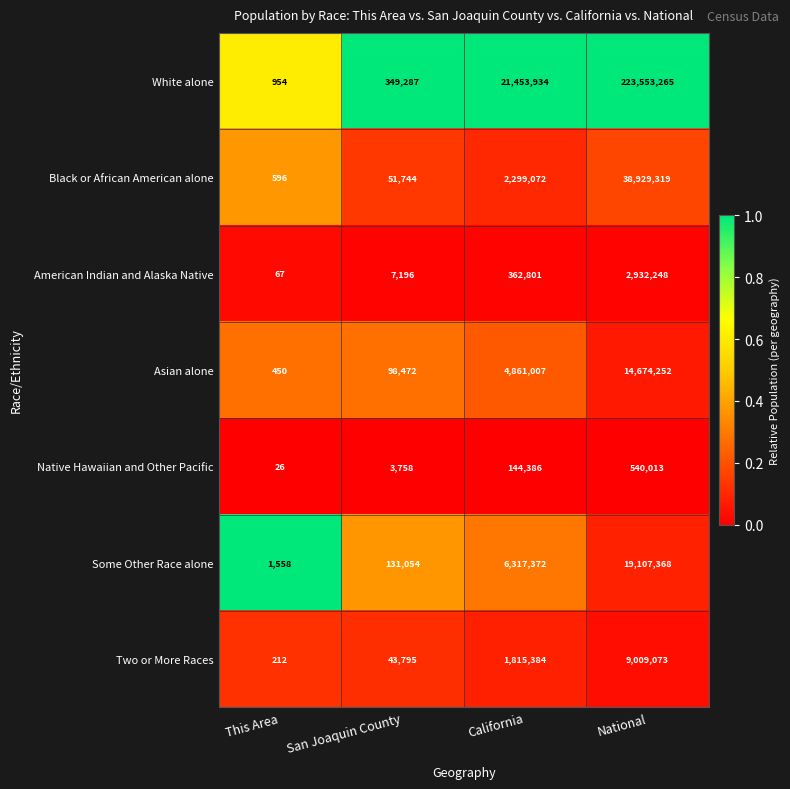

List the labels in order of Black or African American alone value, largest first.

National, California, San Joaquin County, This Area